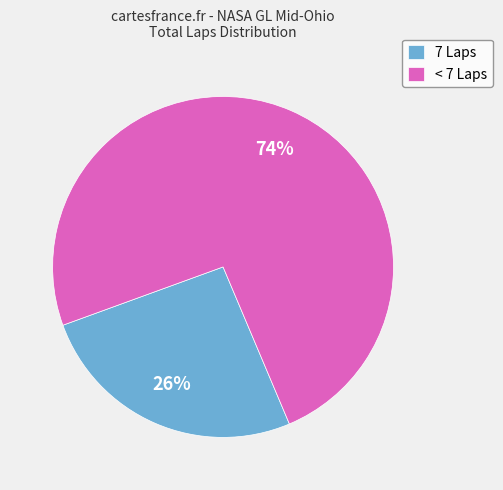

Which has a higher value, < 7 Laps or 7 Laps?

< 7 Laps